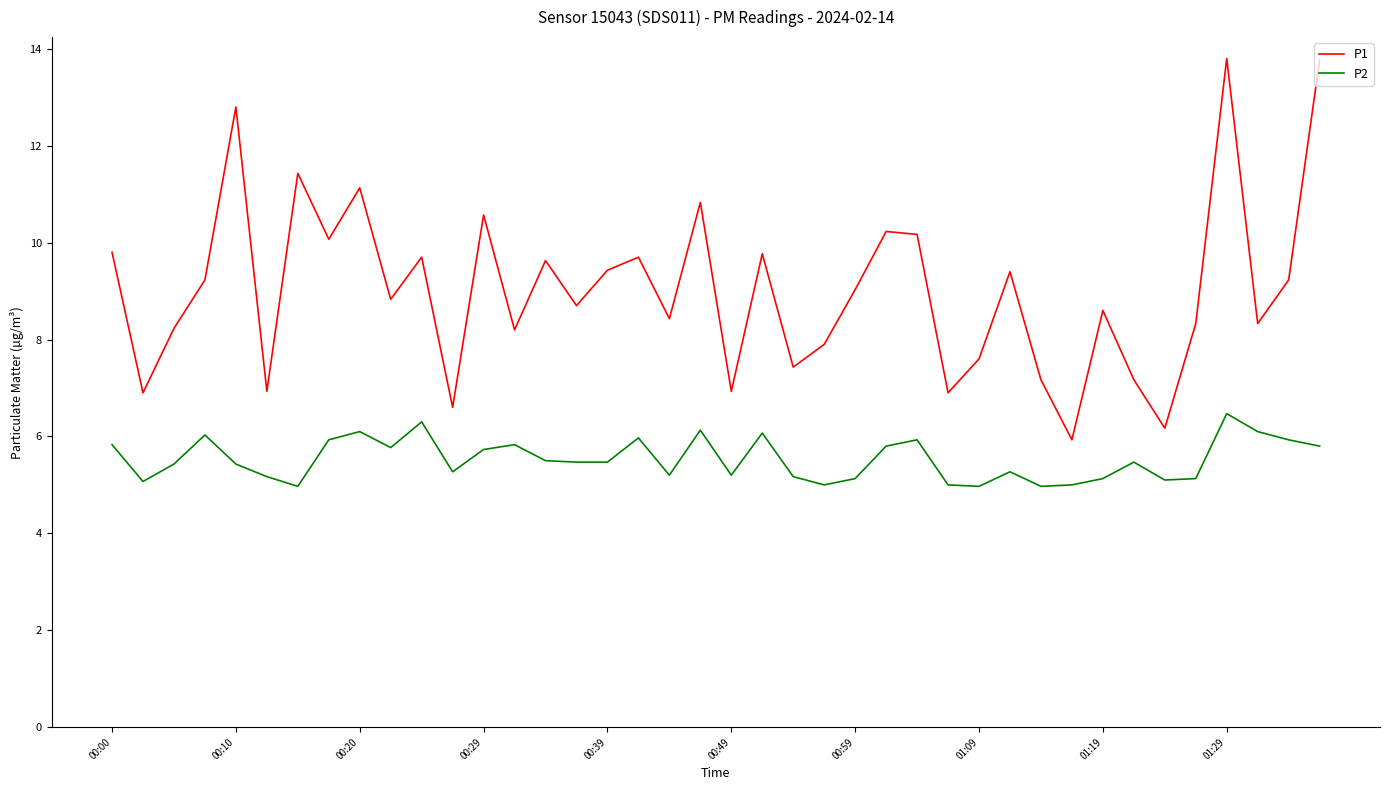

Rank the series by their average value, from lowest to highest.

P2, P1